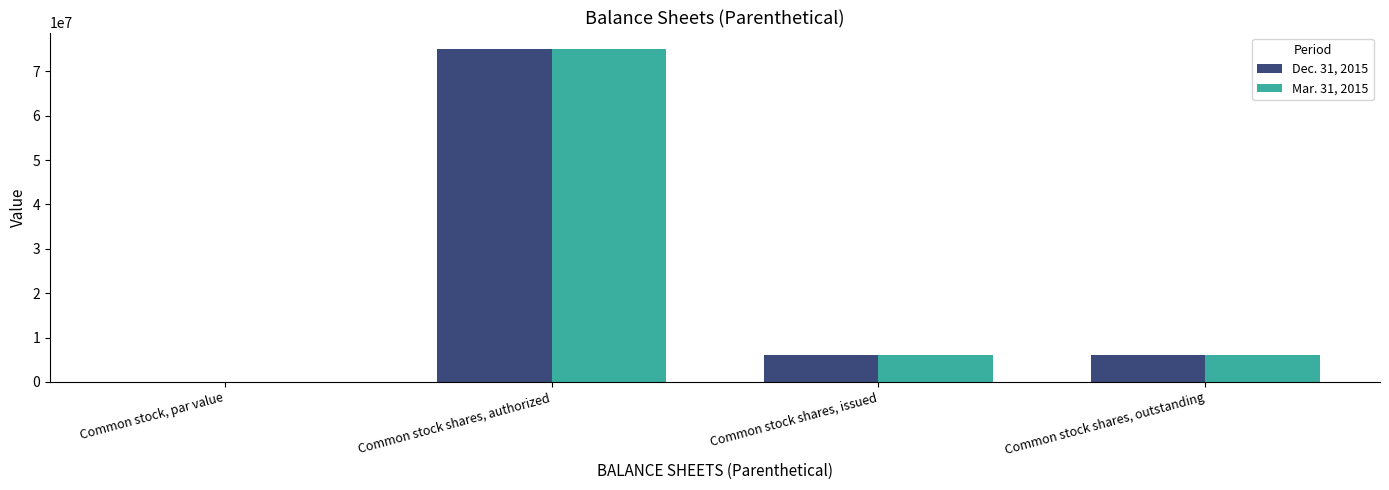

The Mar. 31, 2015 series shows 6000000.0 at Common stock shares, issued. True or false?

True